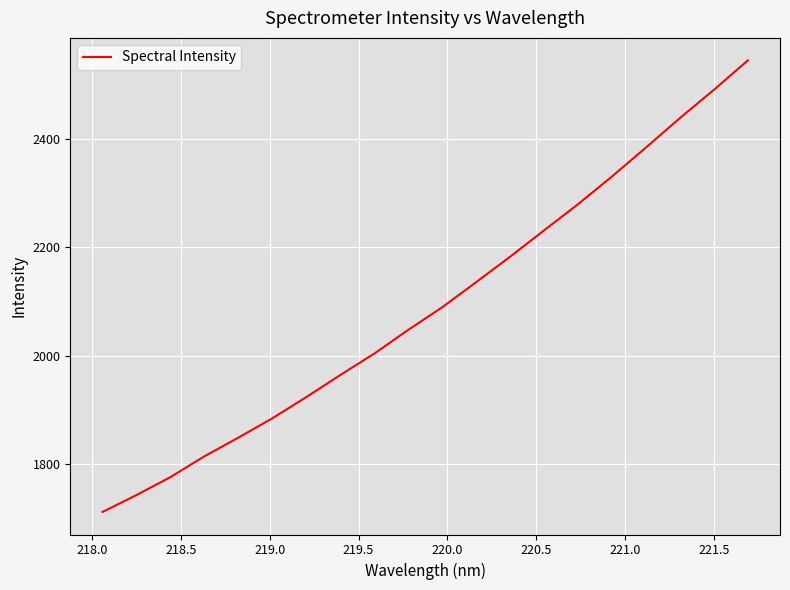

What is the difference between the maximum and minimum values?

834.4